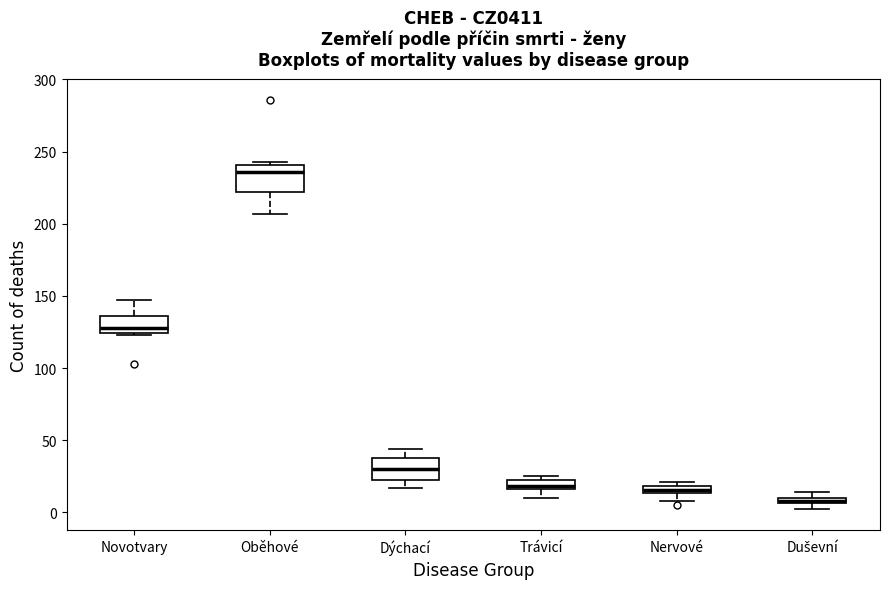

Where is the upper edge of the box for Duševní on the y-axis? The values are not printed on the chart, so give them approximately, as read against the axis.

10